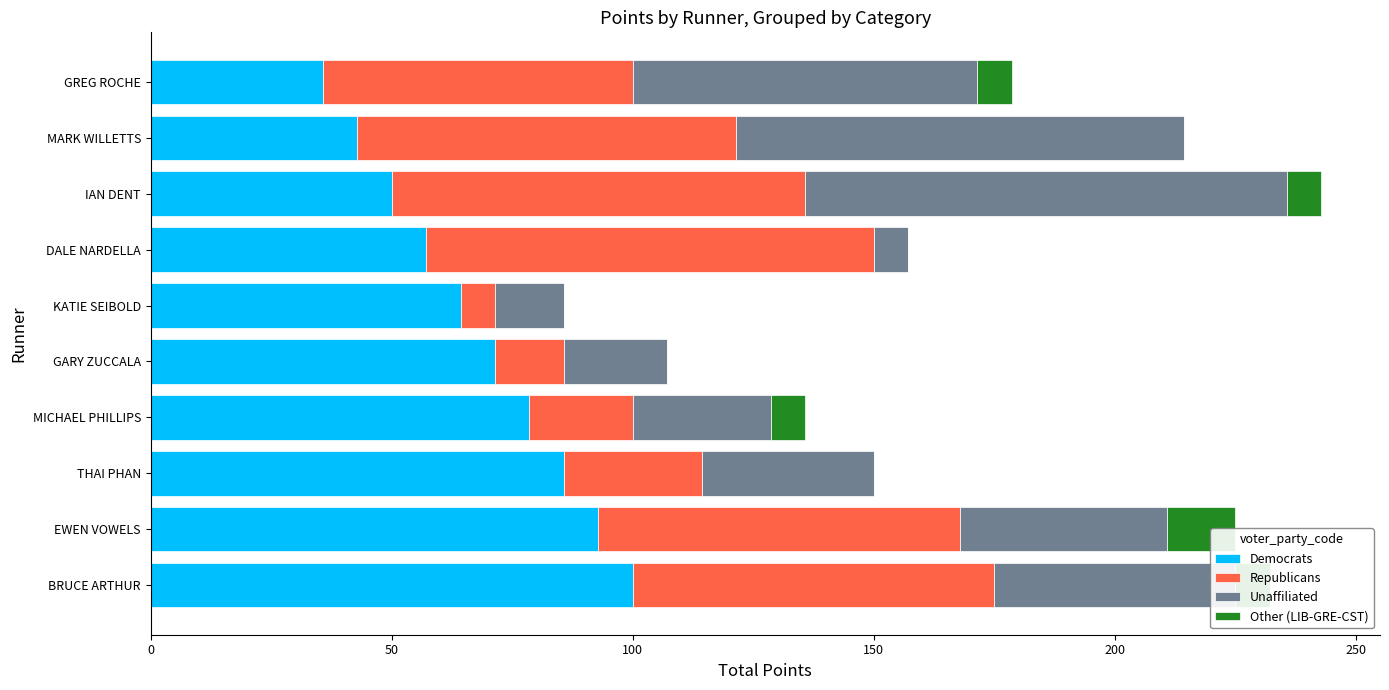

The Republicans series shows 21.1 at GARY ZUCCALA. True or false?

False